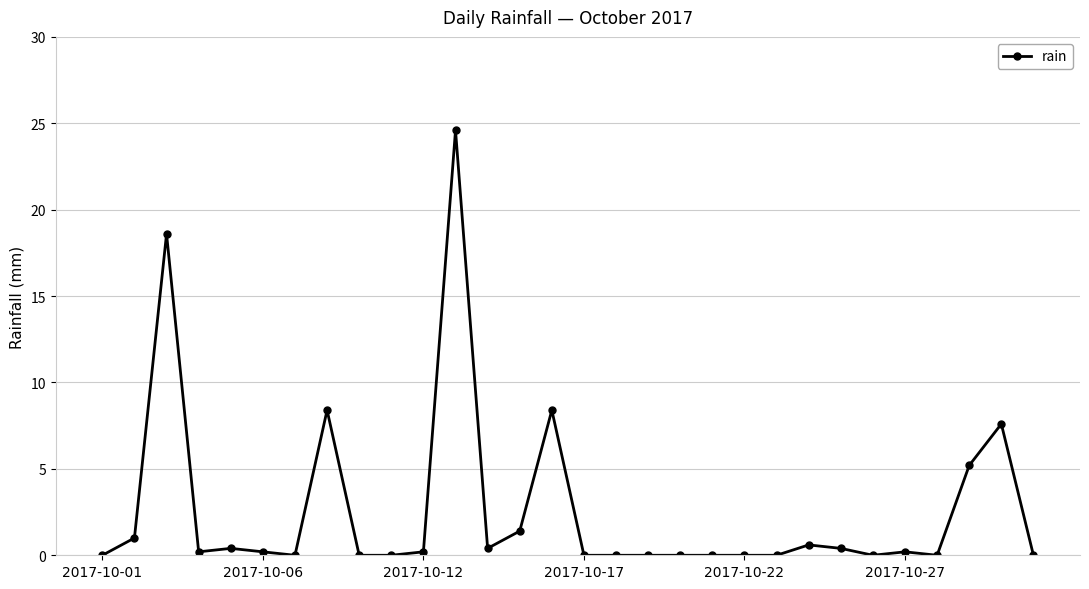

What is the maximum value shown in the chart?

24.6